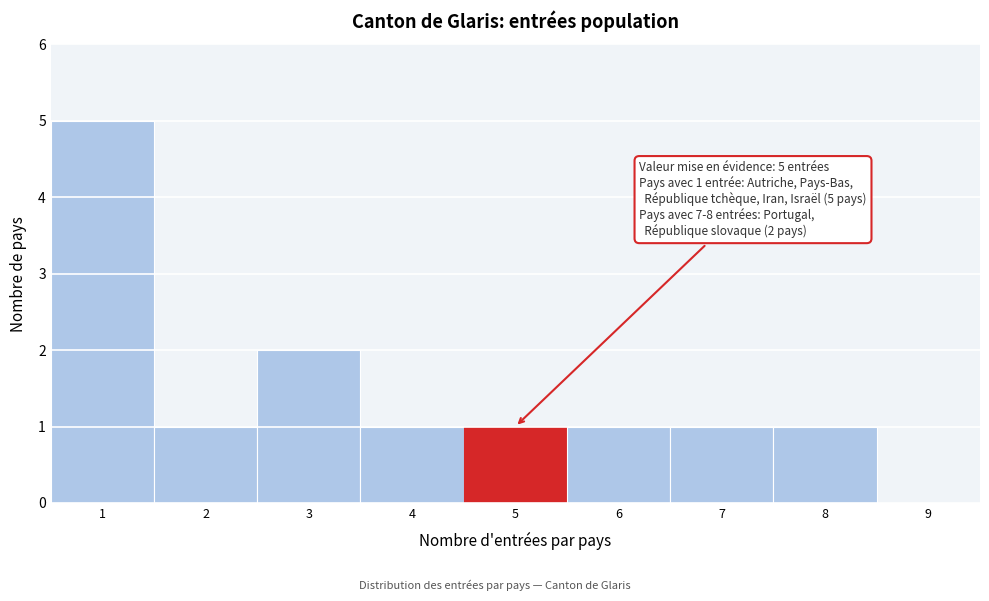

Which range on the x-axis has the tallest bar?

0.5 to 1.5